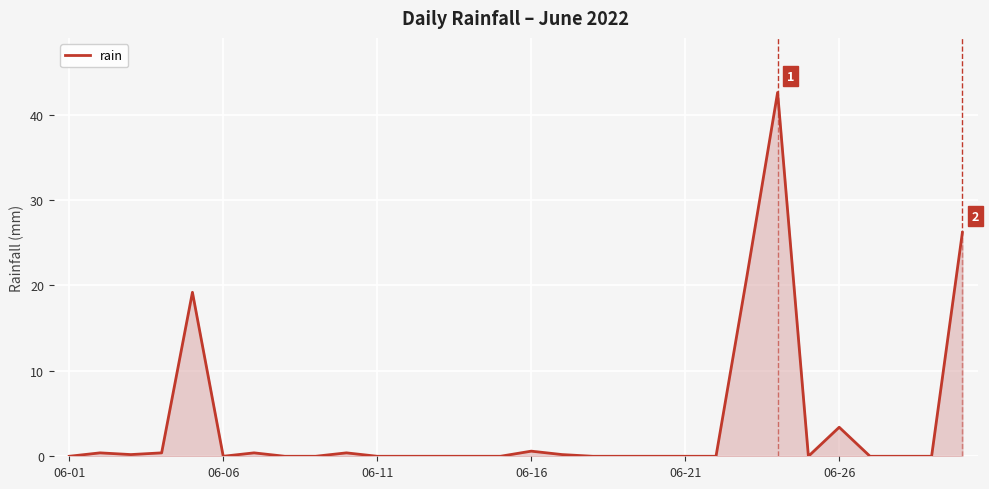

What is the difference between the maximum and minimum values?

42.6